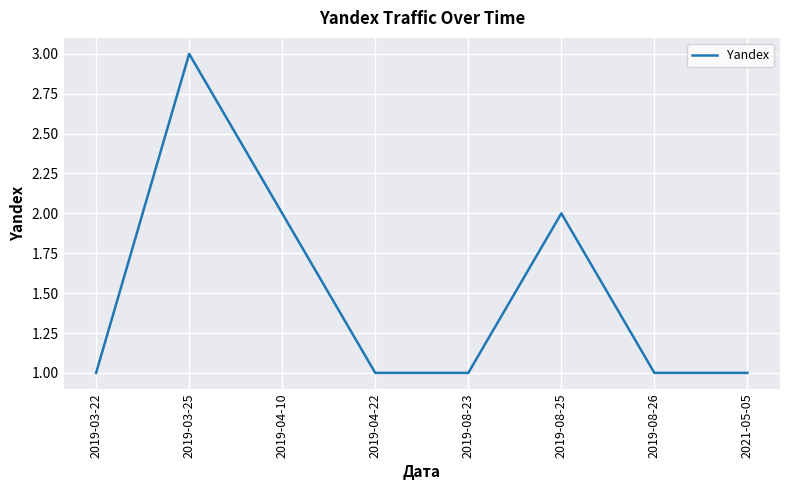

Which has a higher value, 2019-04-22 or 2019-04-10?

2019-04-10